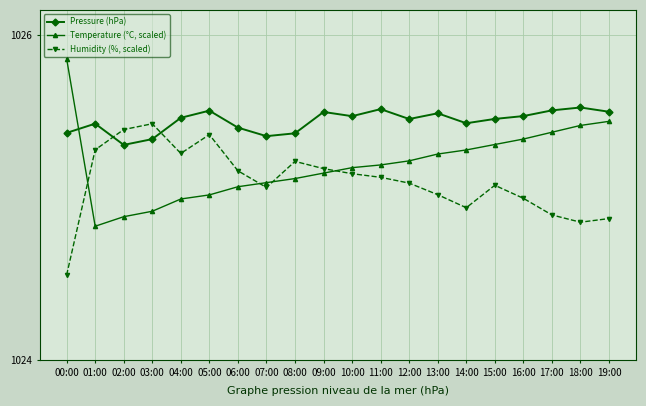

At which category does the chart reach its peak across all series?

00:00